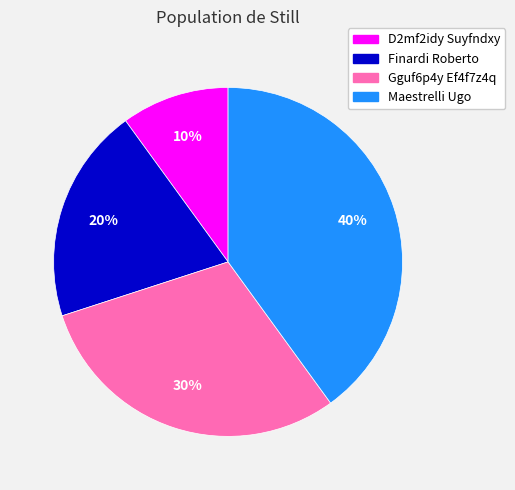

To the nearest percent, what is the combined percentage of D2mf2idy Suyfndxy and Gguf6p4y Ef4f7z4q?

40%